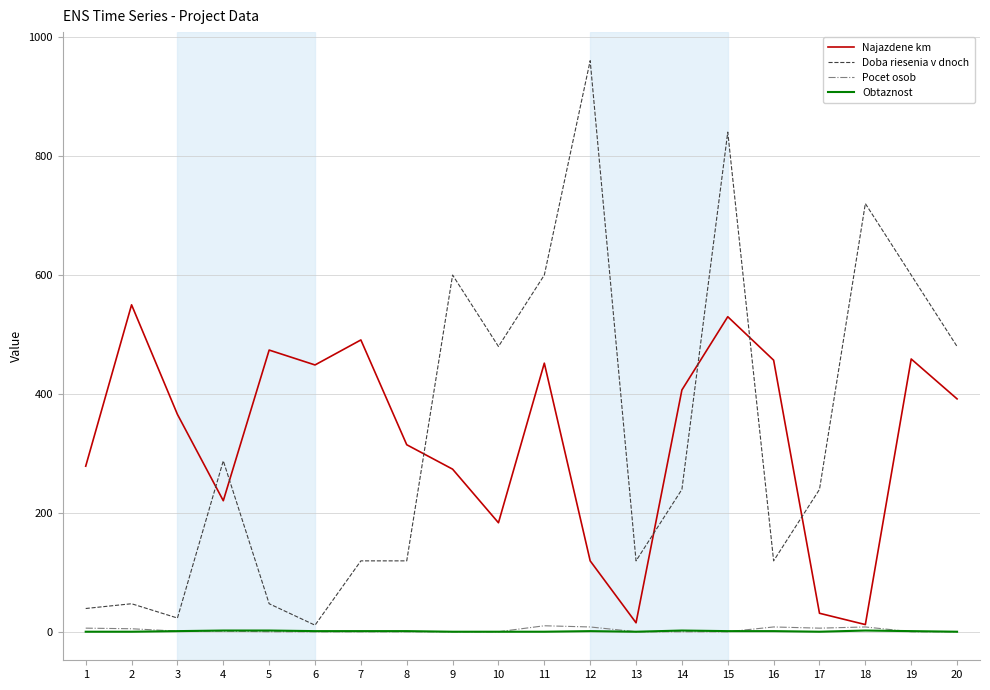

Which series has the widest spread of values?

Doba riesenia v dnoch